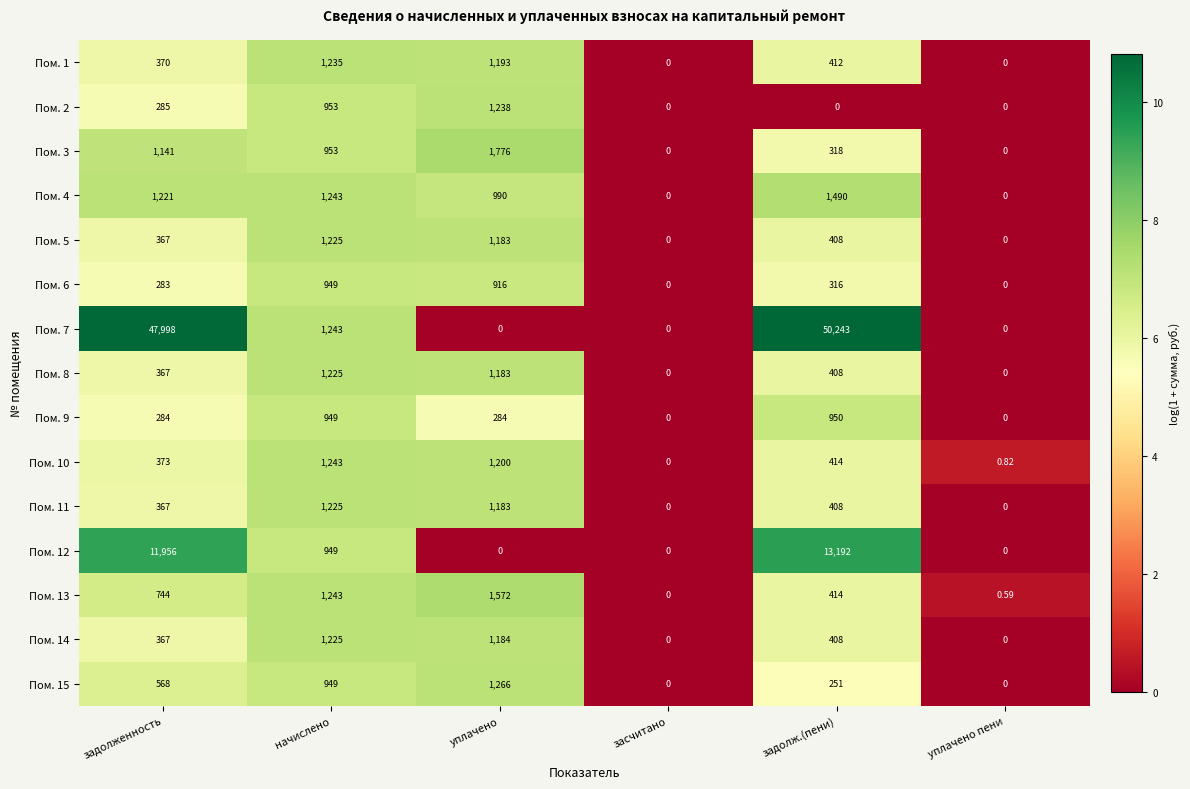

At which label is Пом. 6 closest to 474?

задолж.(пени)